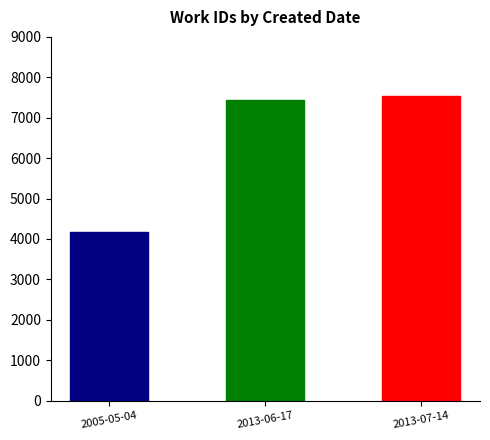

At which label is the value closest to 5857?

2013-06-17